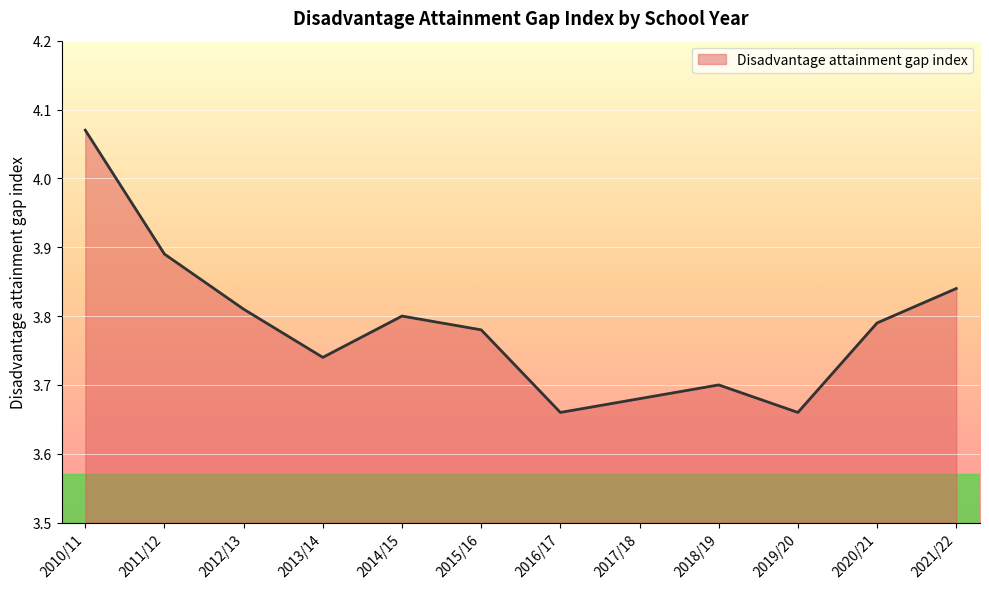

Where is the first local minimum?

2013/14